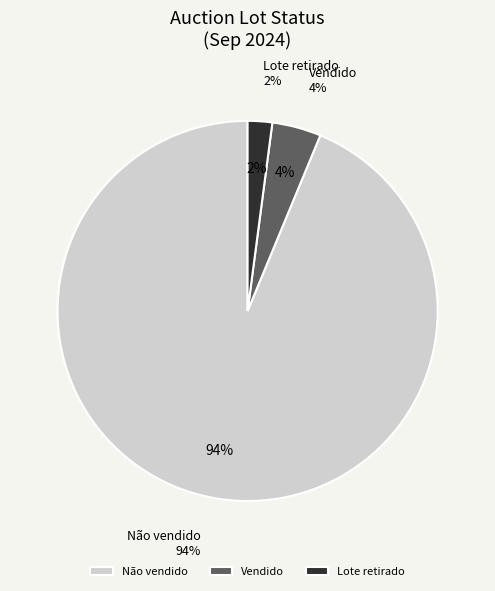

Which slice is the smallest?

Lote retirado